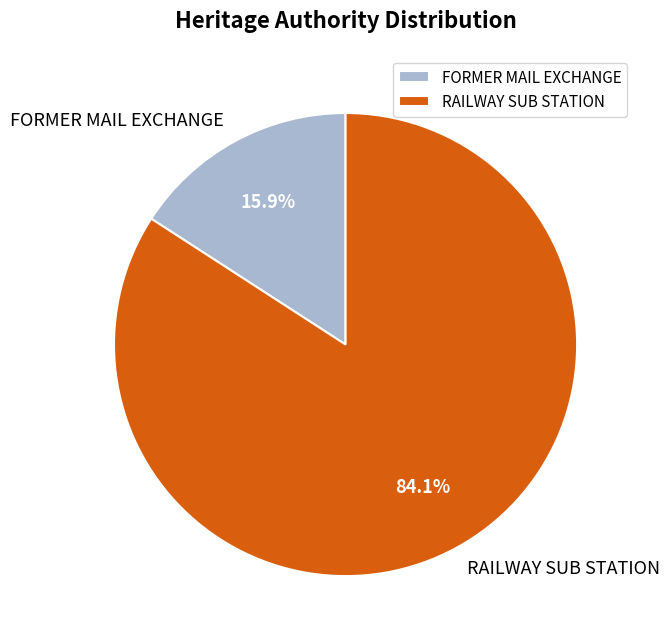

Count the number of slices in the pie.

2